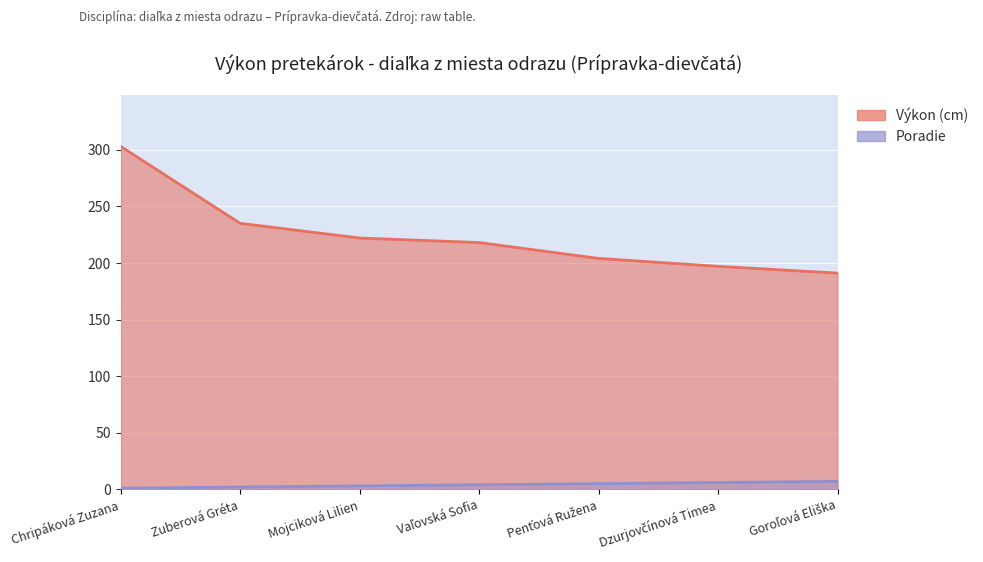

What is the approximate value of Poradie at Chripáková Zuzana?

1